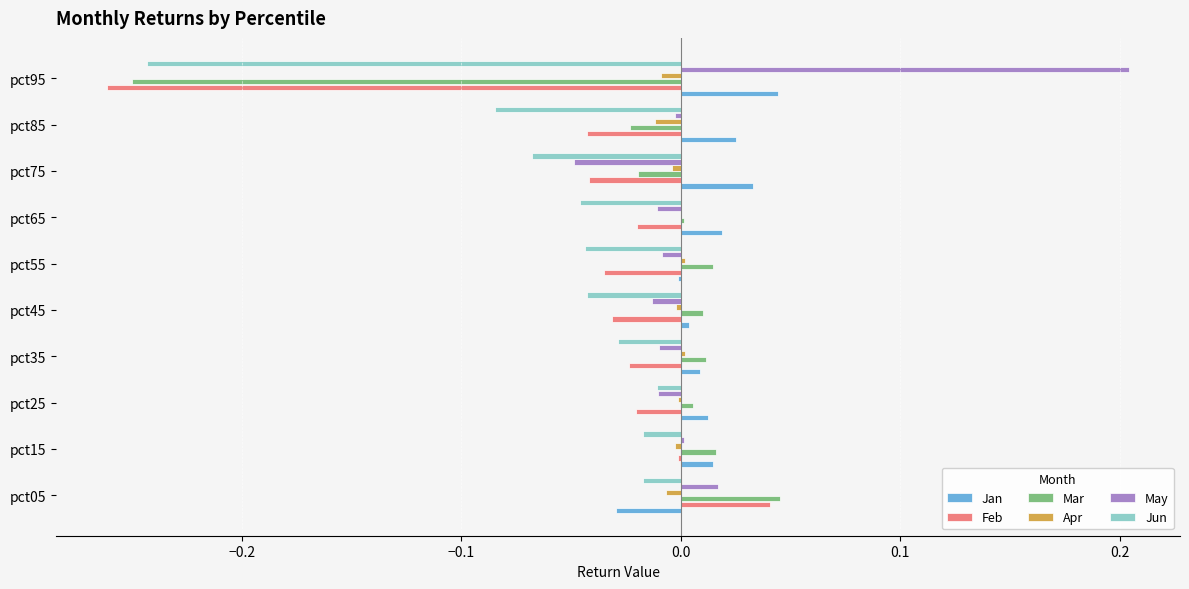

At which label does Jan reach its peak?

pct95